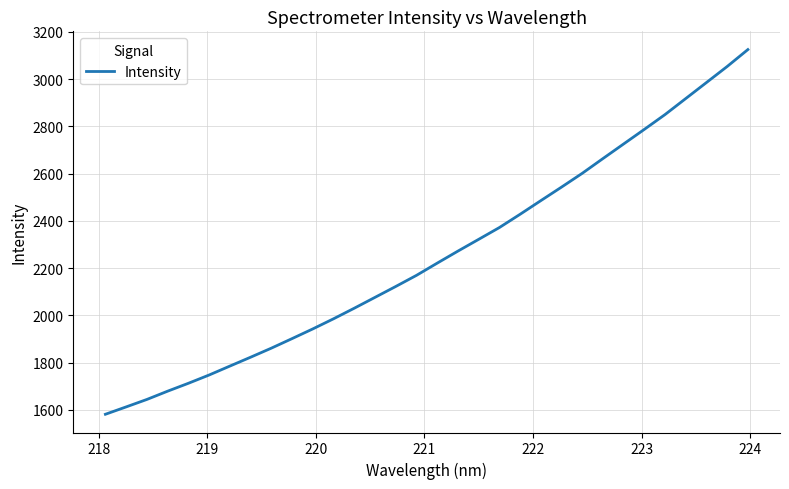

What is the smallest value displayed?

1581.9